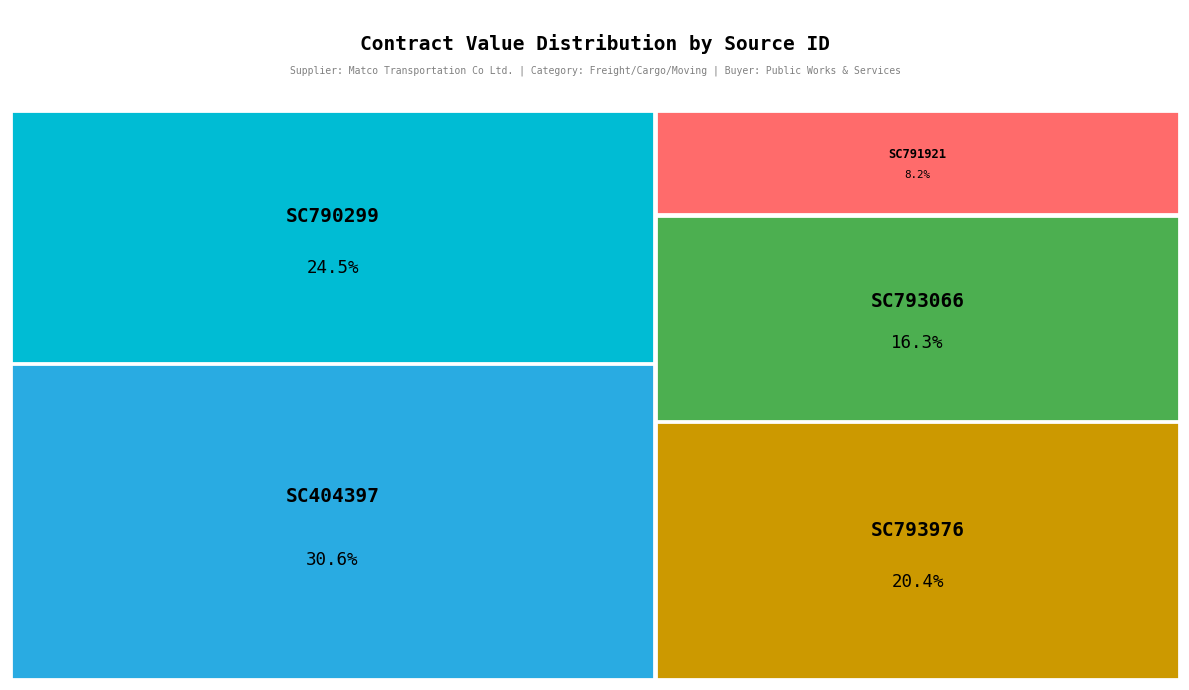

To the nearest percent, what is the difference between the largest and smallest slice percentages?

22%